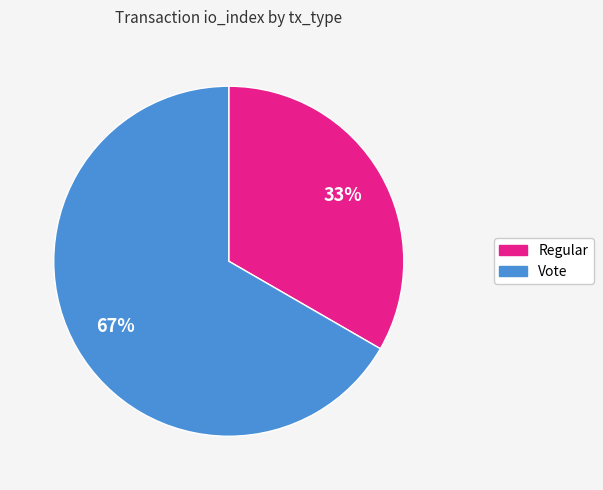

Do Vote and Regular together represent more than half of the pie?

Yes